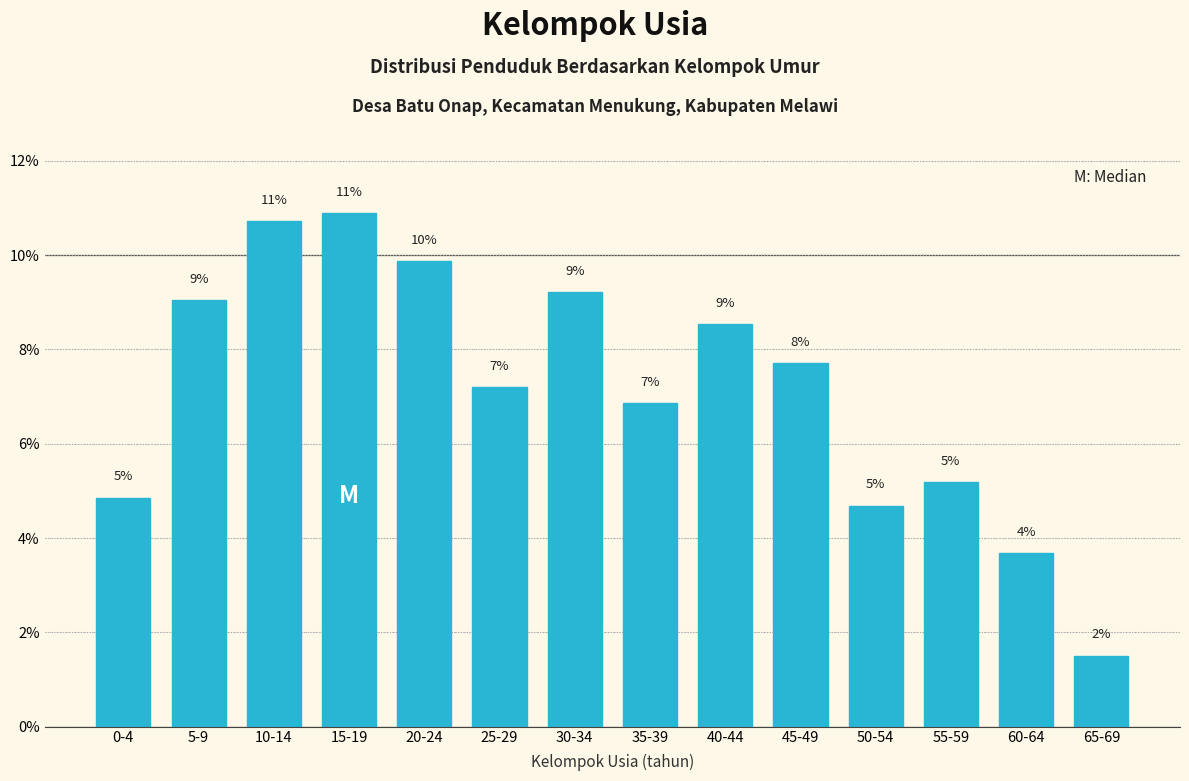

How many bars are there in total?

14